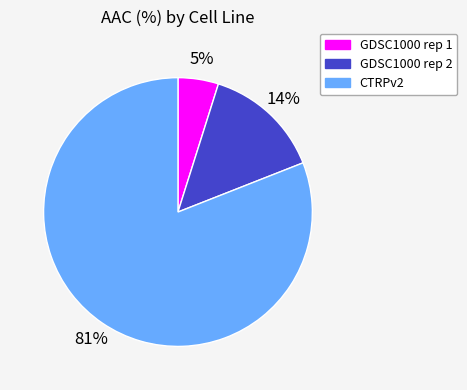

What is the largest slice in the pie chart?

CTRPv2